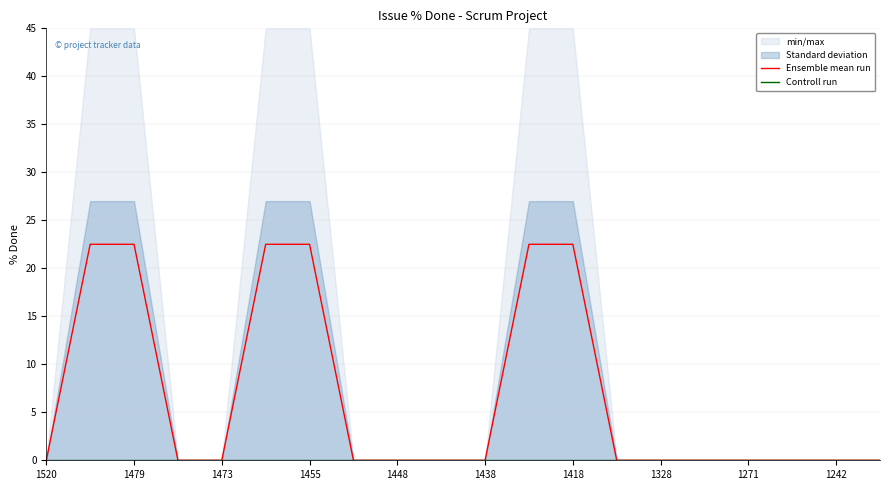

Which label corresponds to the largest value in the chart?

1479